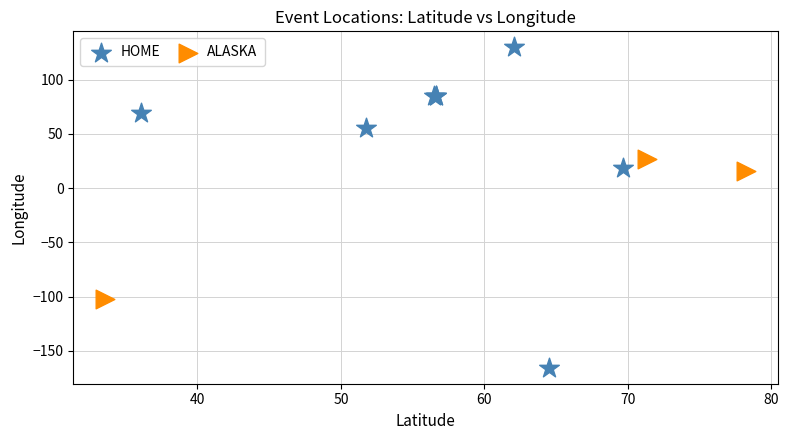

What are all the series names shown in the legend?

HOME, ALASKA